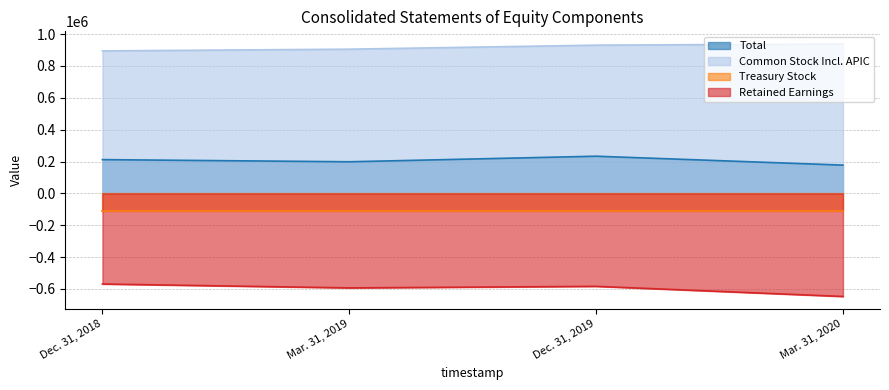

True or false: Total has a value of 212112 at Dec. 31, 2018.

True